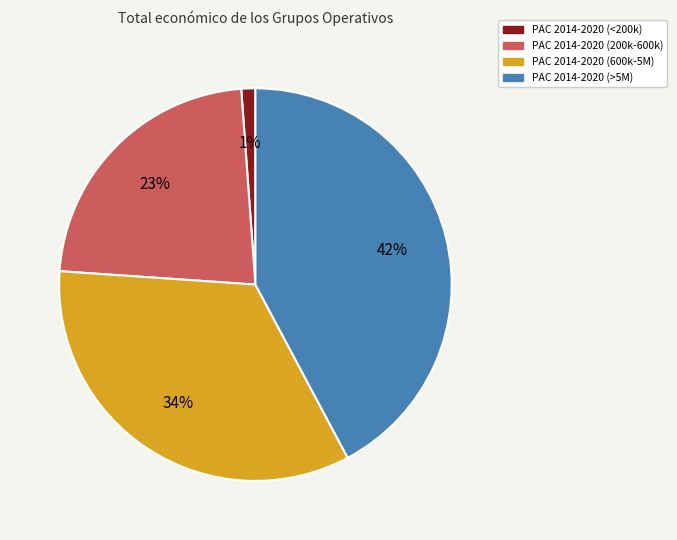

To the nearest percent, what is the difference between the largest and smallest slice percentages?

41%